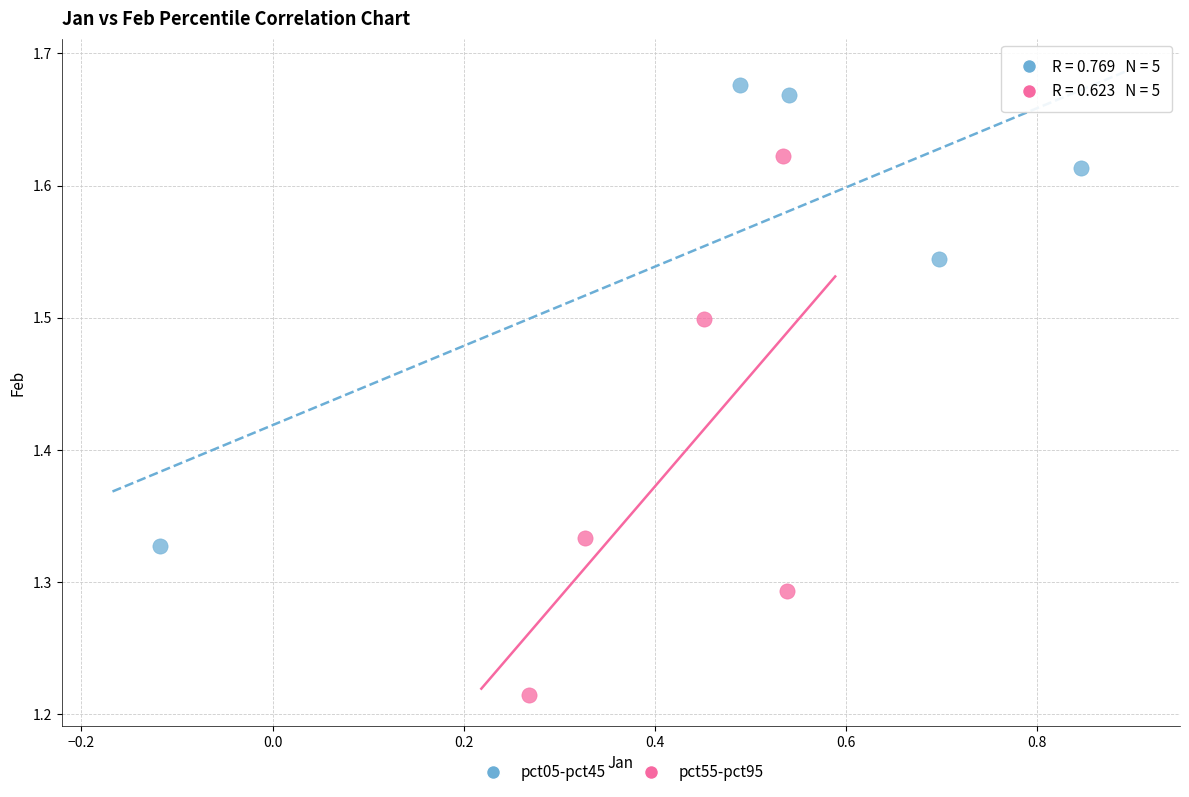

What are all the series names shown in the legend?

pct05-pct45, pct55-pct95